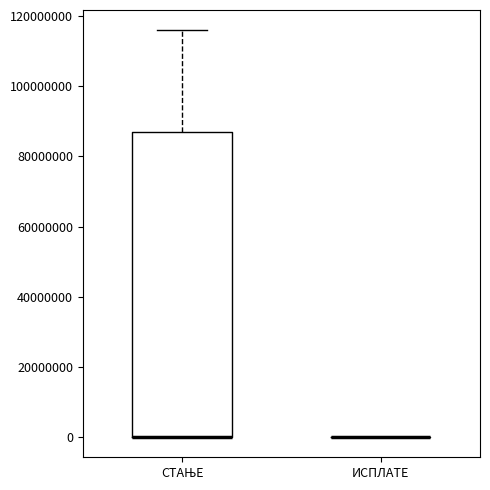

Reading left to right, read every box against the y-axis: the position of its median line, the range the box covers, and the ends of its whiskers. The values are not printed on the chart, so give them approximately, as read against the axis.

СТАЊЕ: median 0 (drawn on the box's lower edge), box 0 to 86000000, whiskers 0 to 116000000
ИСПЛАТЕ: box collapsed to a line at 0, whiskers 0 to 0